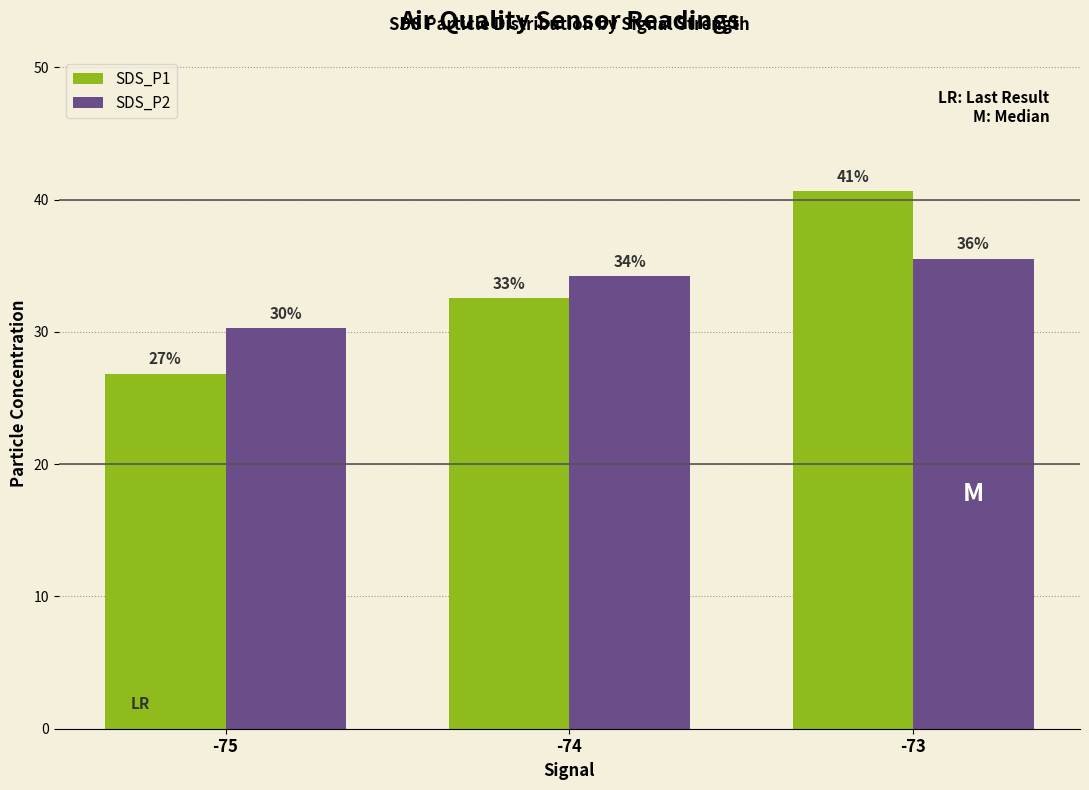

Reading left to right, extract all data points from this chart.

SDS_P1: -75=26.8	-74=32.5	-73=40.6
SDS_P2: -75=30.3	-74=34.2	-73=35.5